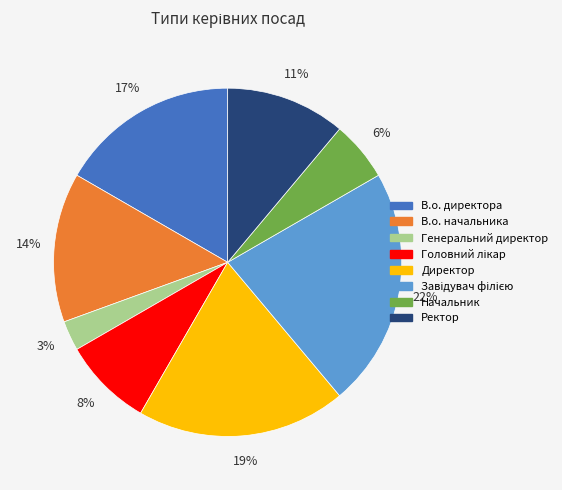

To the nearest percent, what portion does В.о. начальника represent?

14%